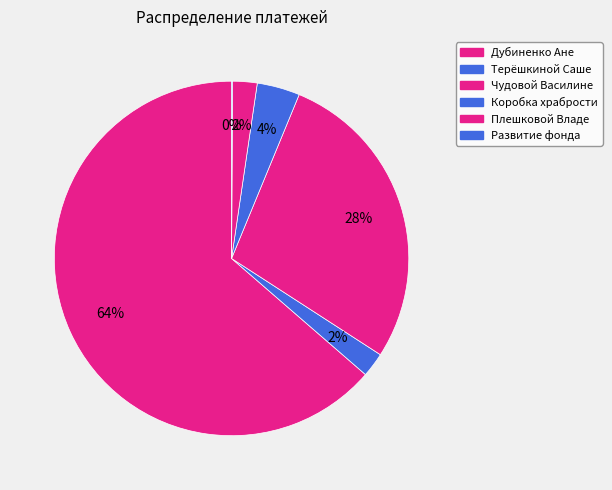

Does Дубиненко Ане account for over 50% of the chart?

Yes